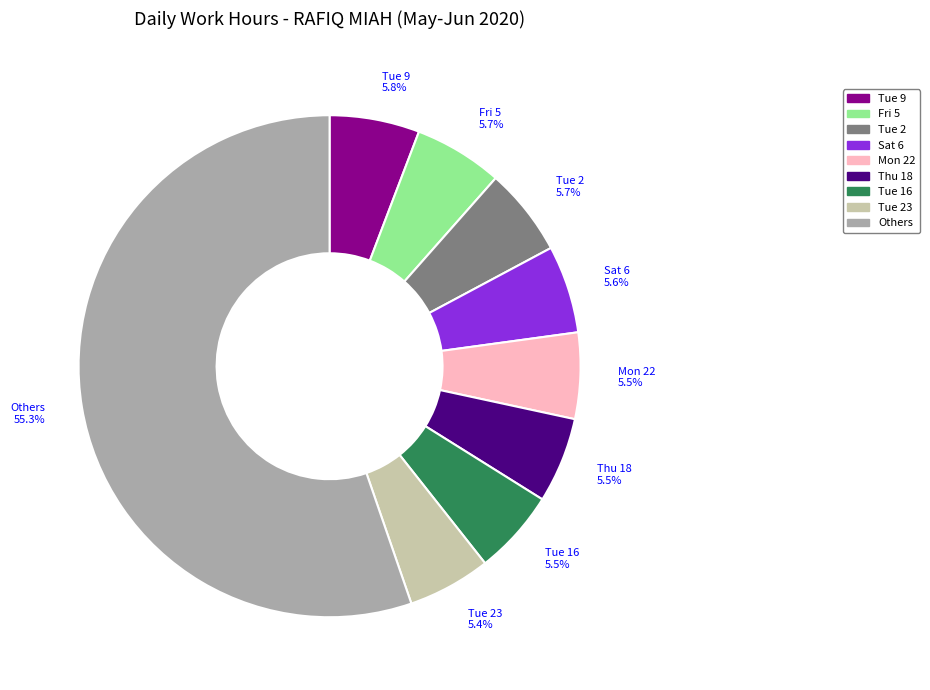

Is there a majority slice in this chart?

Yes